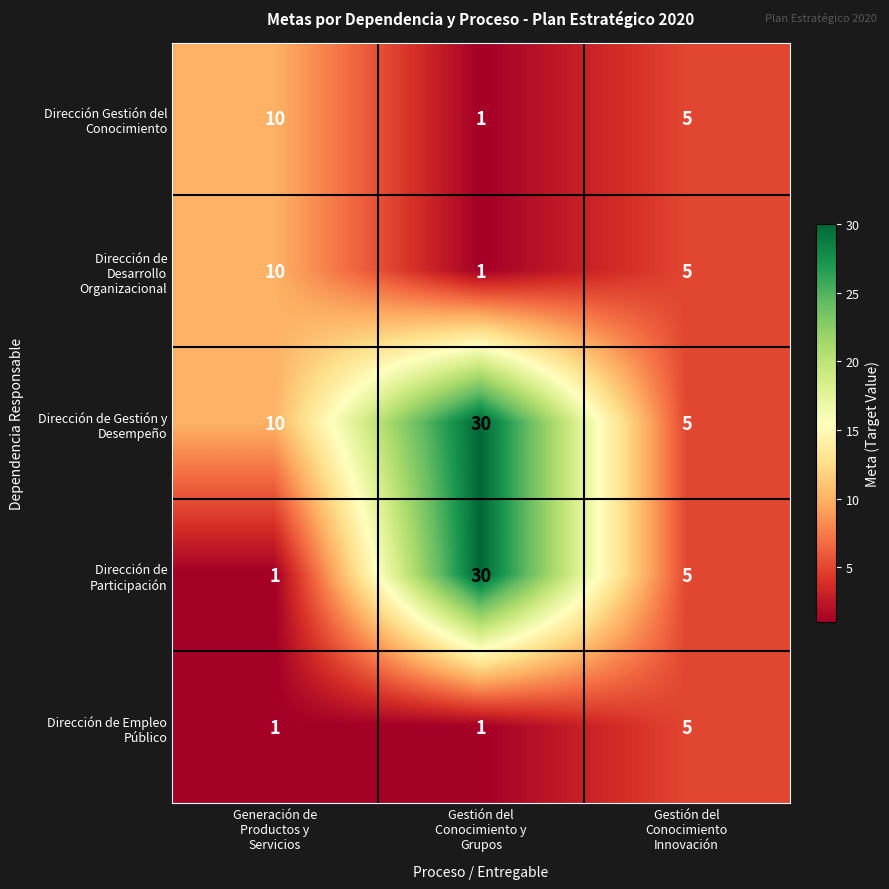

What is the maximum value shown in the chart?

30